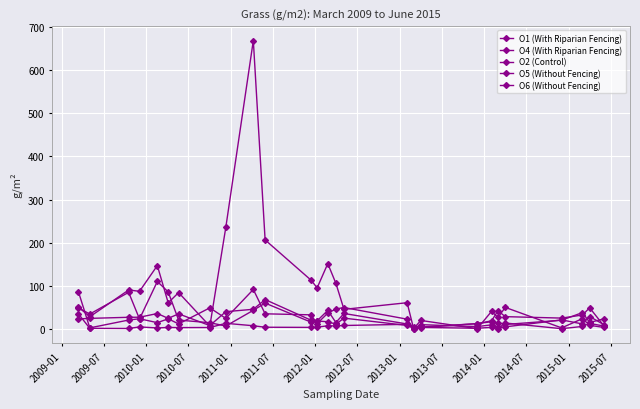

How many data points in O4 (With Riparian Fencing) are above 22?

14